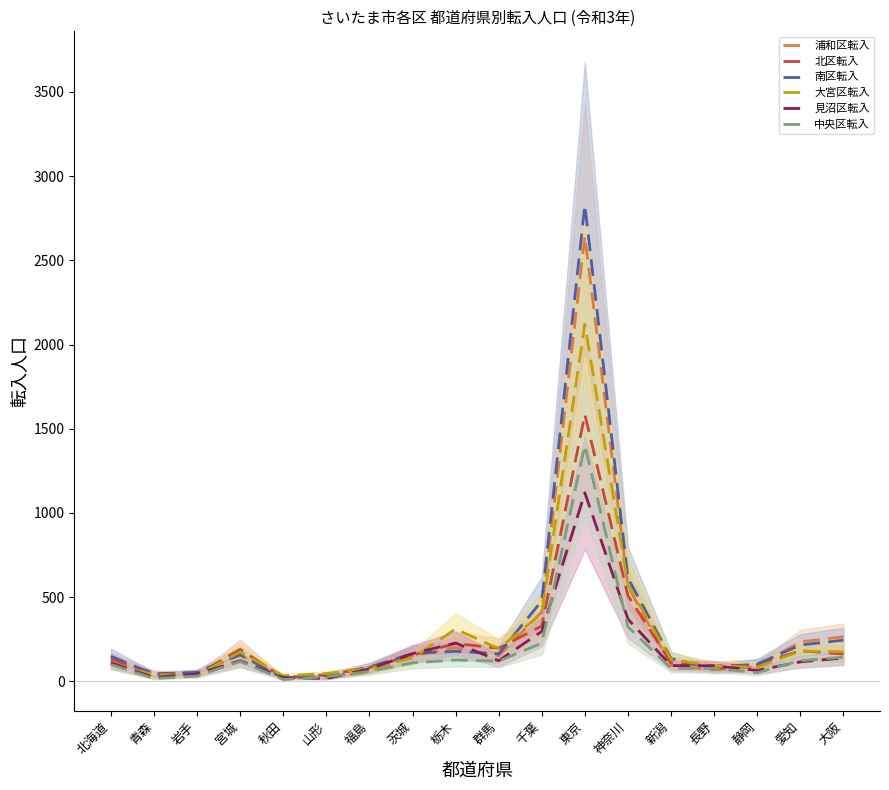

How many times do 大宮区転入 and 浦和区転入 cross each other?

6